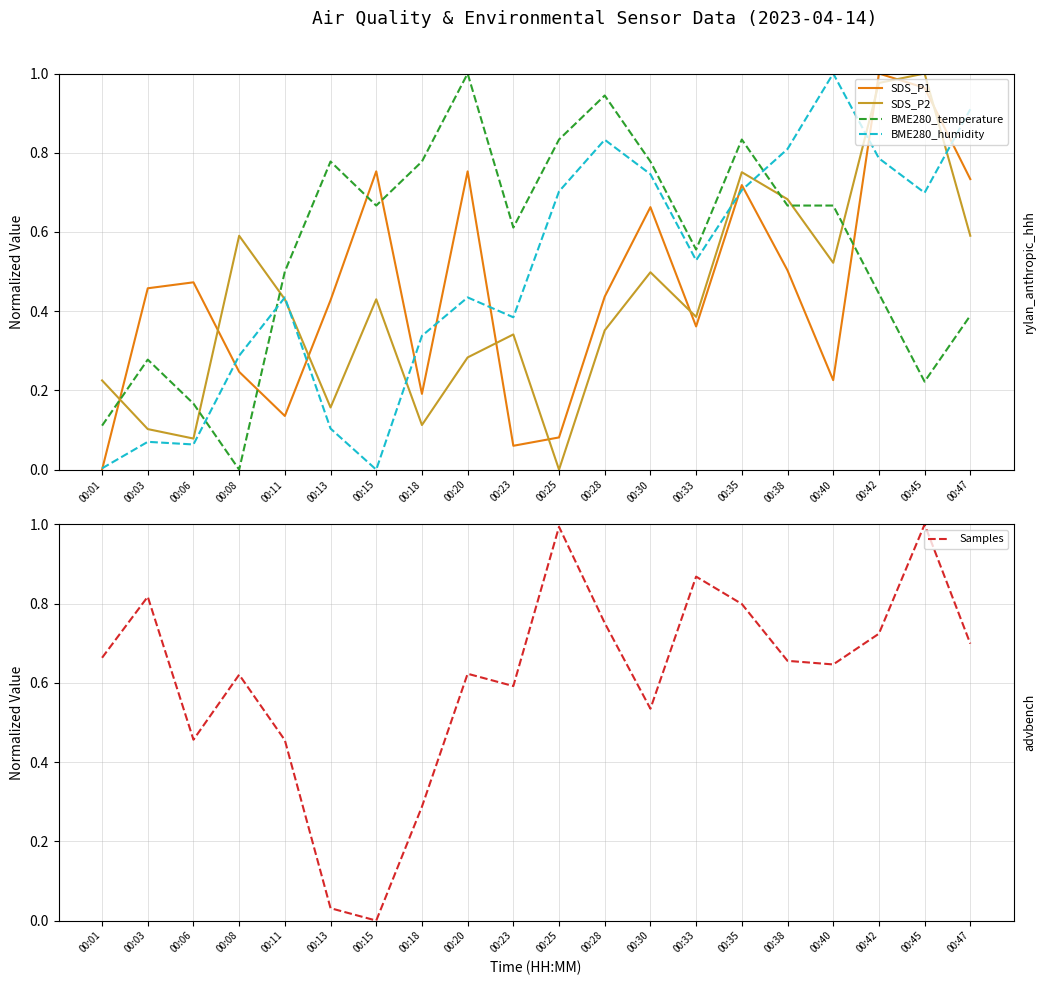

What is the total value across all series at 00:38?

3.3